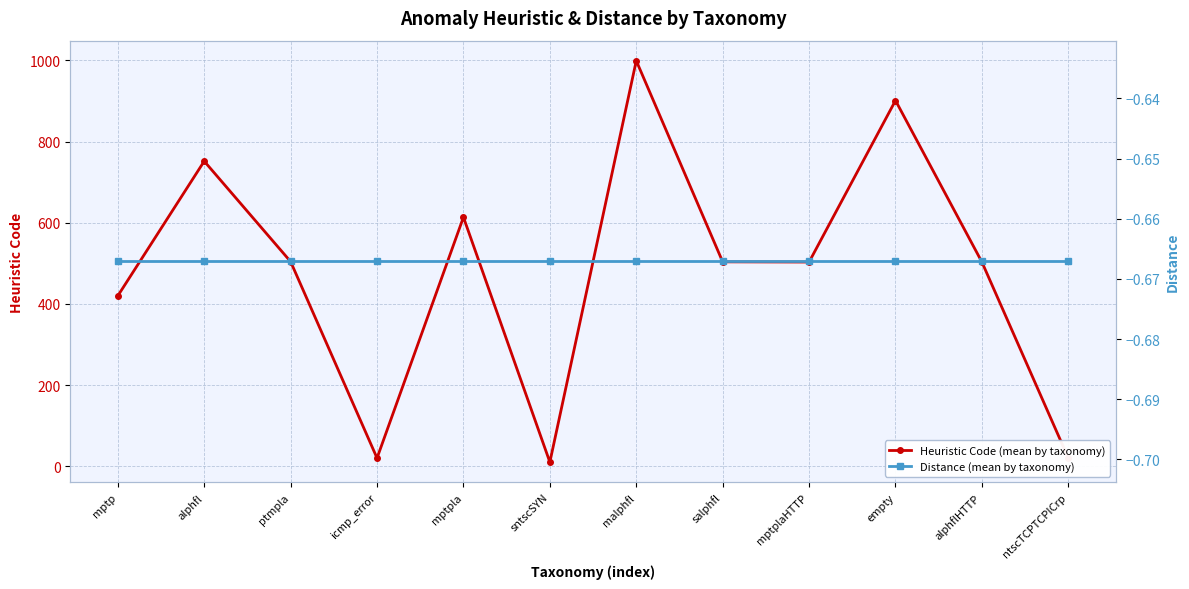

At how many categories does at least one series exceed 347?

9